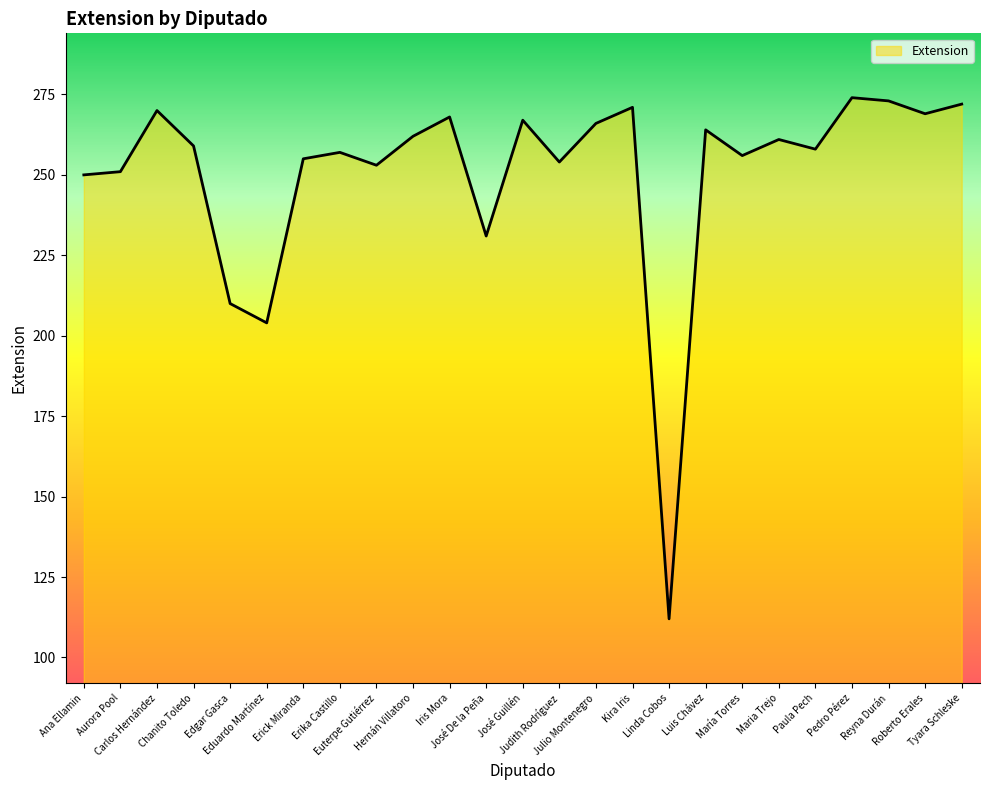

Is it true that the value at Tyara Schleske is 272?

True